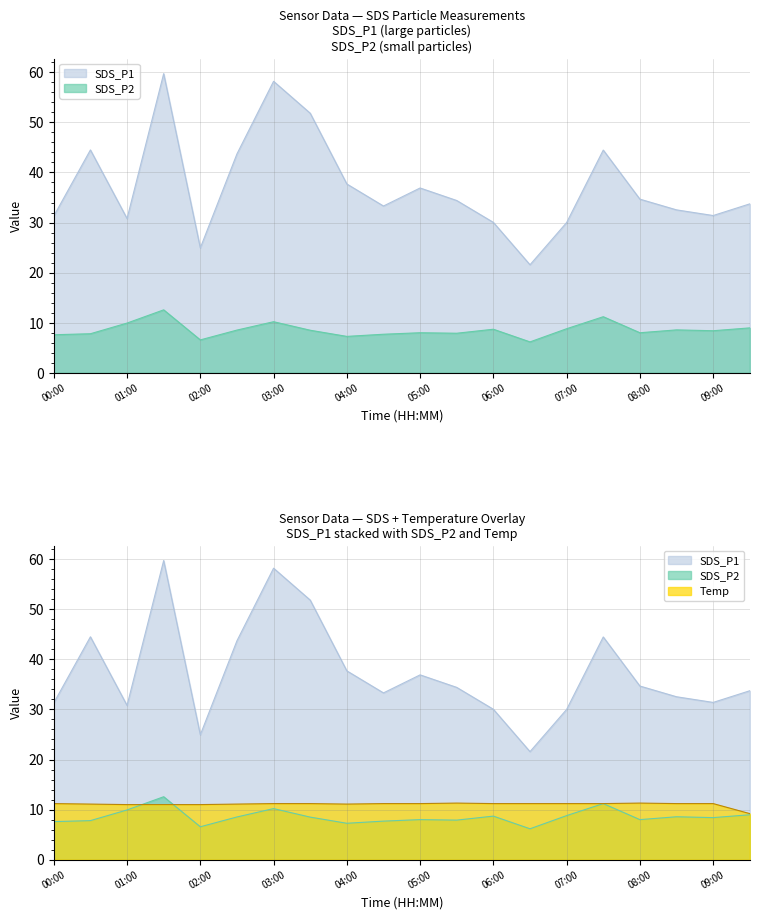

The Temp series shows 14.6 at 00:30. True or false?

False